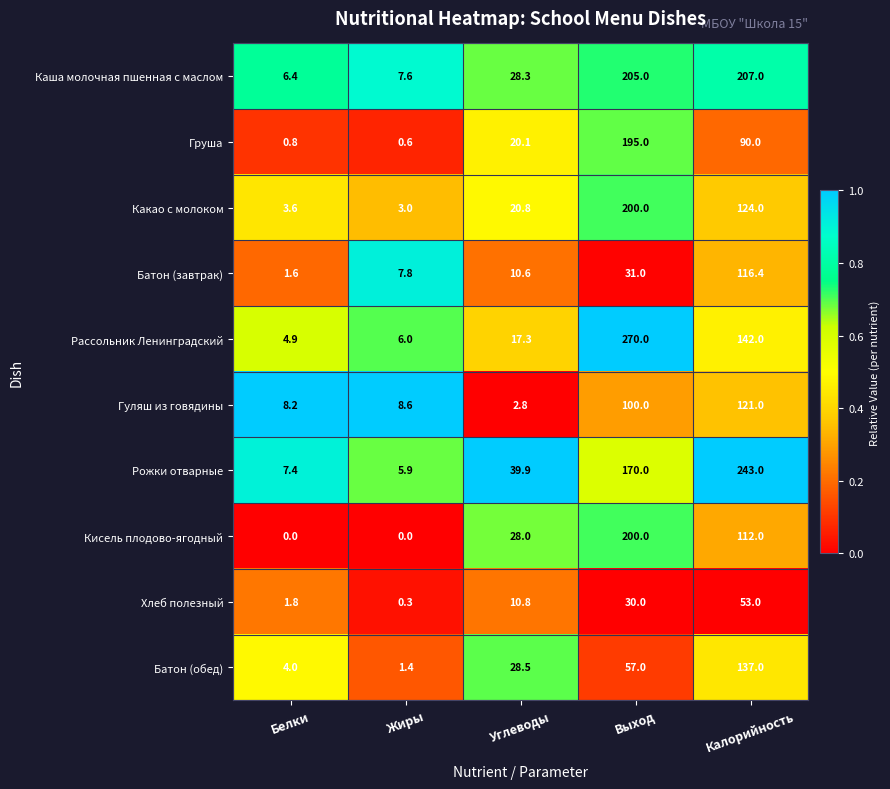

How many series are shown in this chart?

10